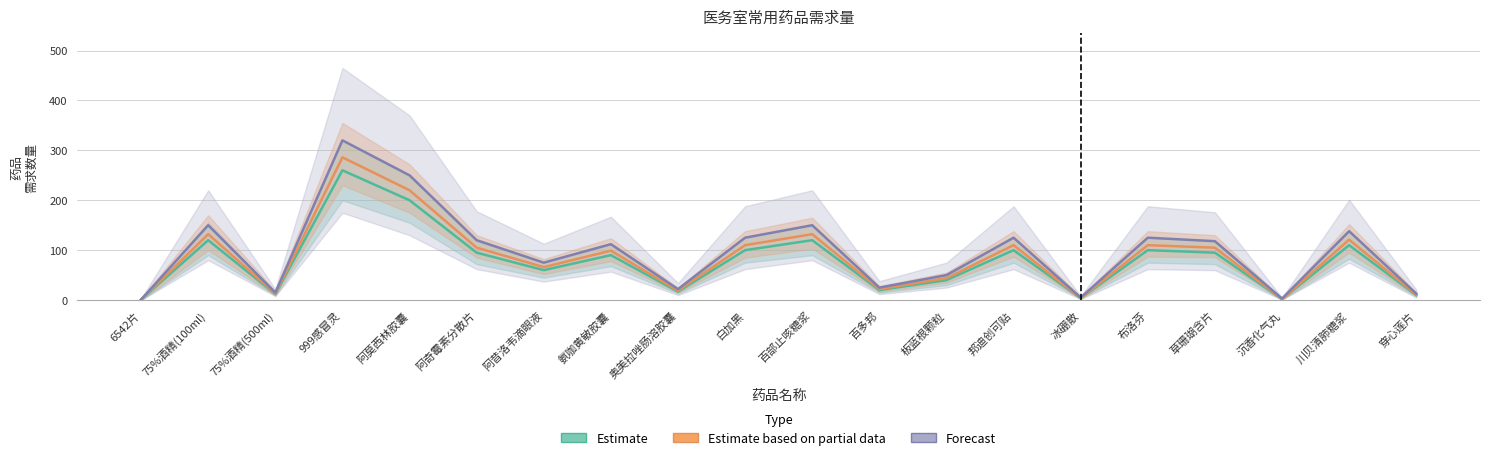

Between 邦迪创可贴 and 沉香化气丸, which series saw the biggest shift?

Forecast